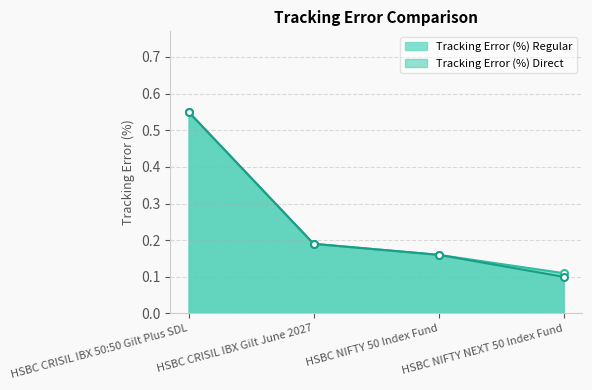

True or false: Tracking Error (%) Direct has more than 0 interior local peaks.

False